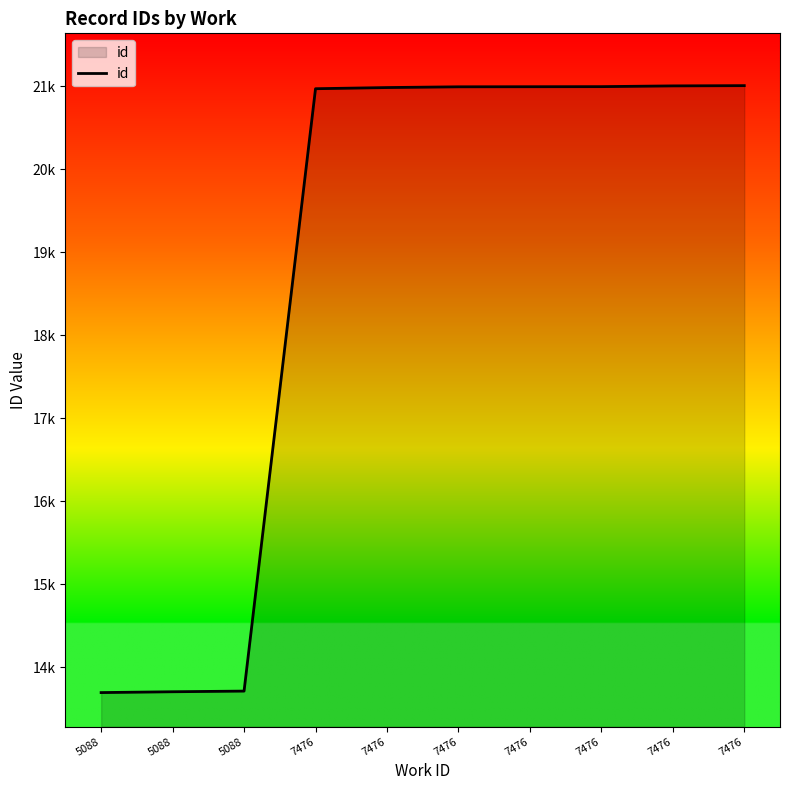

At which label is the value closest to 17351?

7476